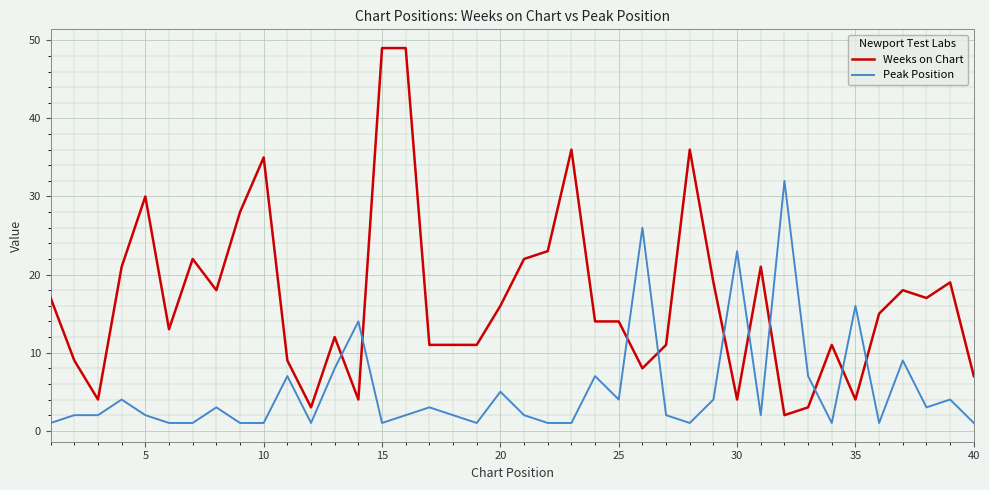

What is the difference between the maximum and minimum values in the Weeks on Chart series?

47